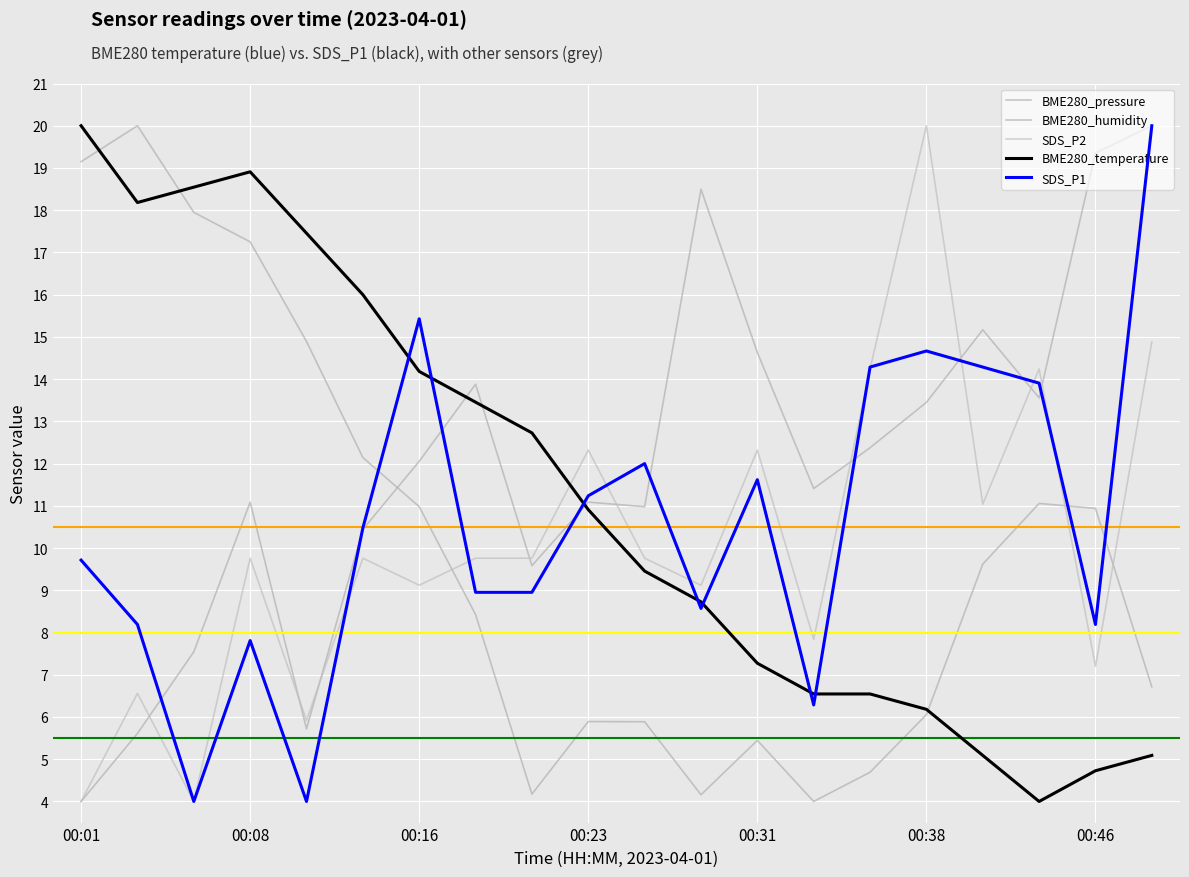

At which category is the sum across all series the highest?

19